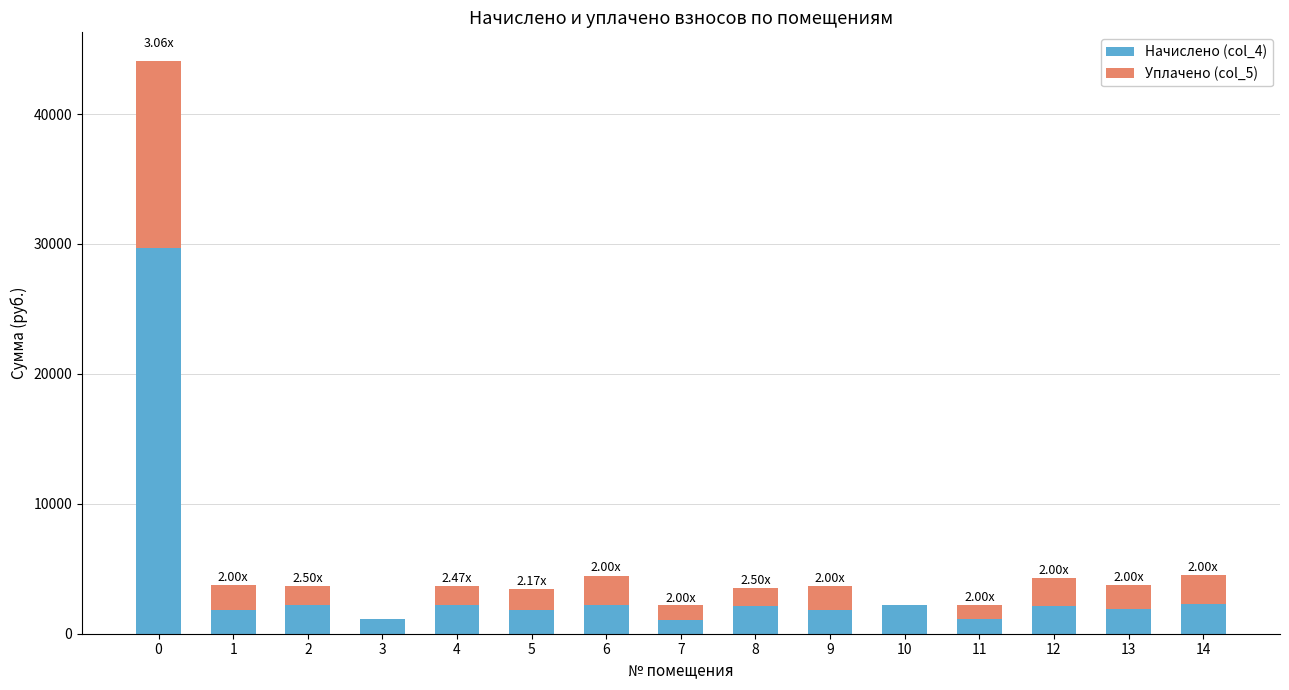

What is the sum of the Начислено (col_4) values at 13 and 9?

3727.6